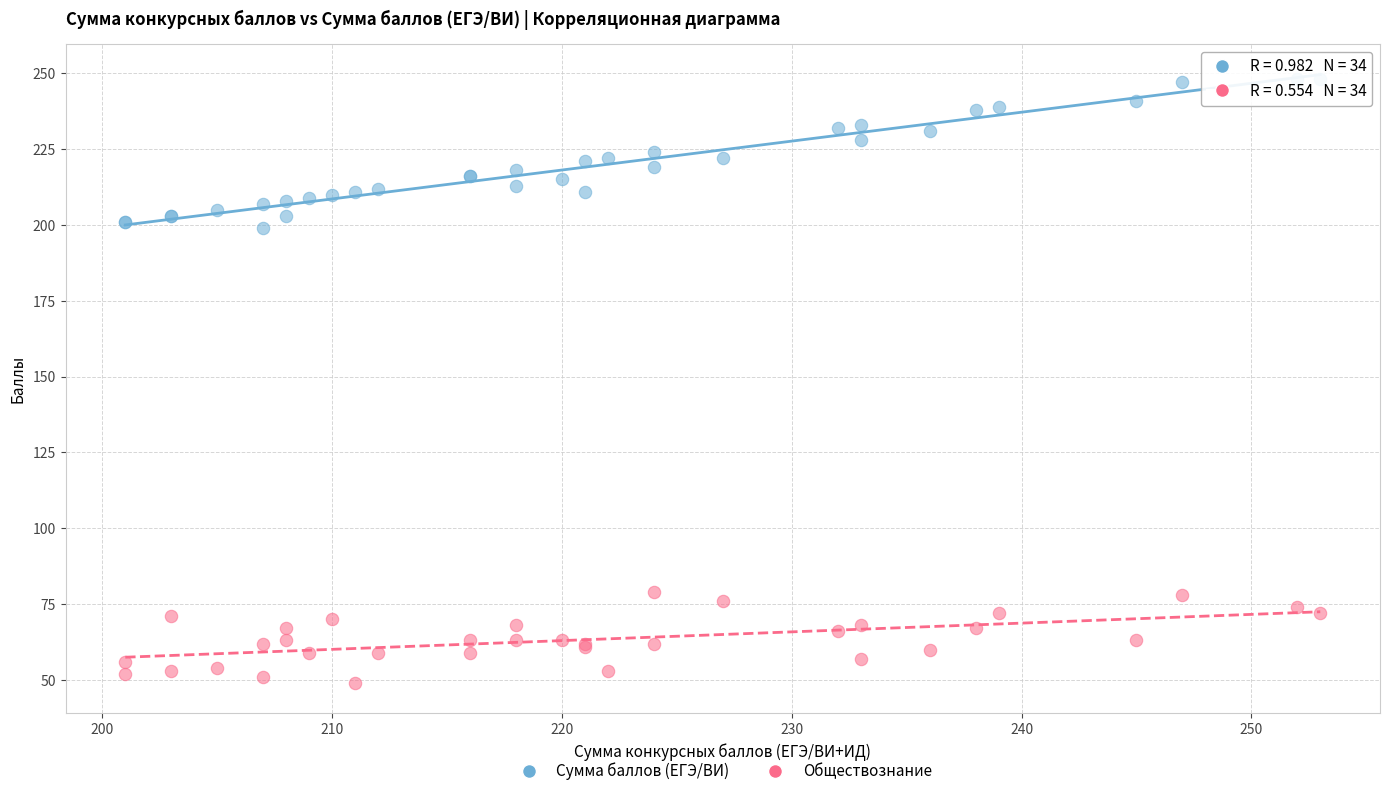

Which series reaches the maximum Y coordinate?

Сумма баллов (ЕГЭ/ВИ)